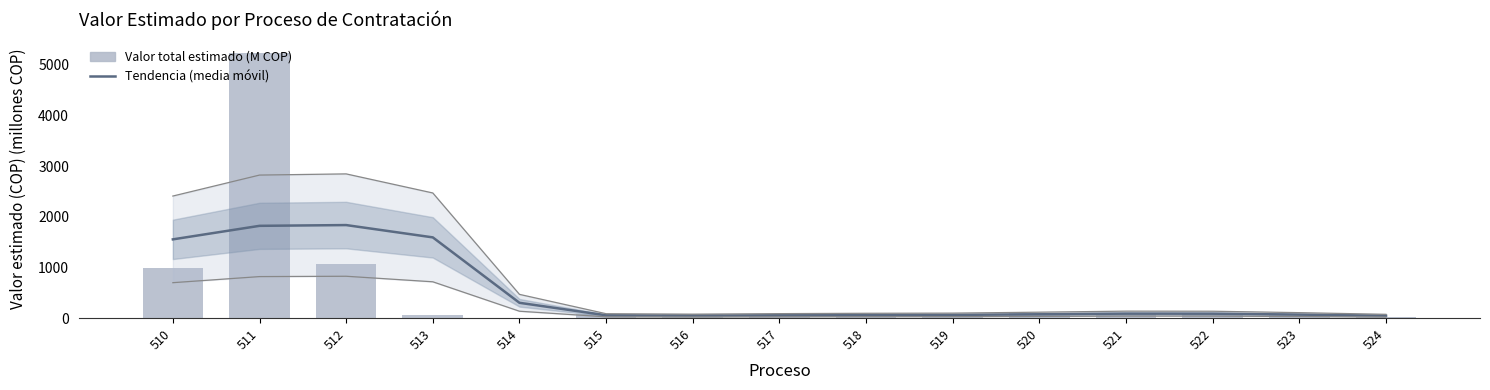

Reading right to left, what are all the values shown in this chart?

Tendencia (media móvil): 524=48.4	523=69.7	522=87.8	521=89.0	520=75.6	519=63.6	518=61.5	517=57.1	516=50.5	515=56.2	514=302.5	513=1593.6	512=1836.6	511=1821.6	510=1554.6
Valor total estimado: 524=18.8	523=85.1	522=89.8	521=85.1	520=91.3	519=89.8	518=36.3	517=37.2	516=82.9	515=72.0	514=10.0	513=60.0	512=1068.0	511=5236.5	510=981.8